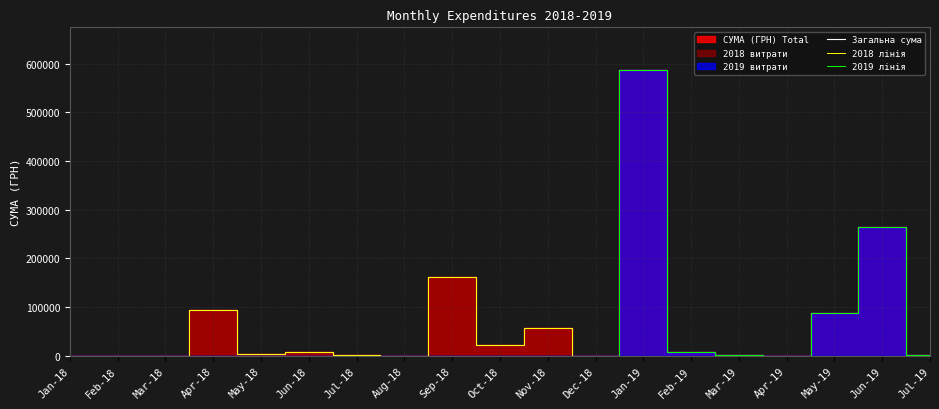

Which category has the highest value across all series?

Jan-19